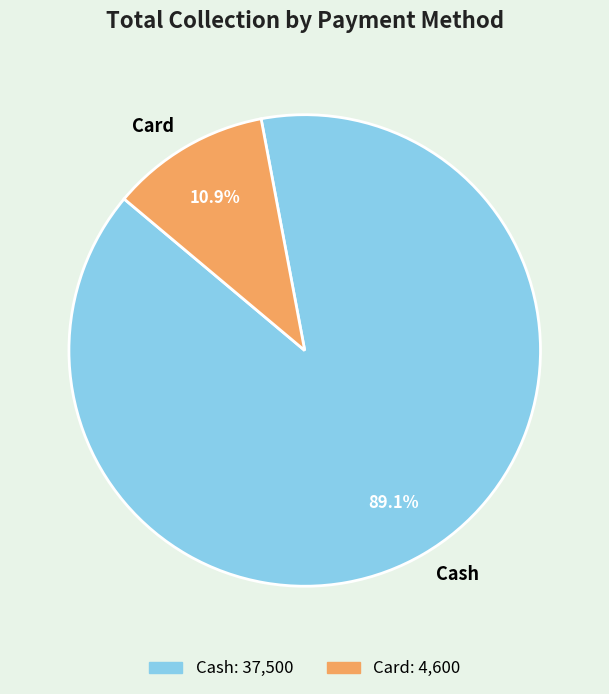

Which category has the smallest portion of the pie?

Card